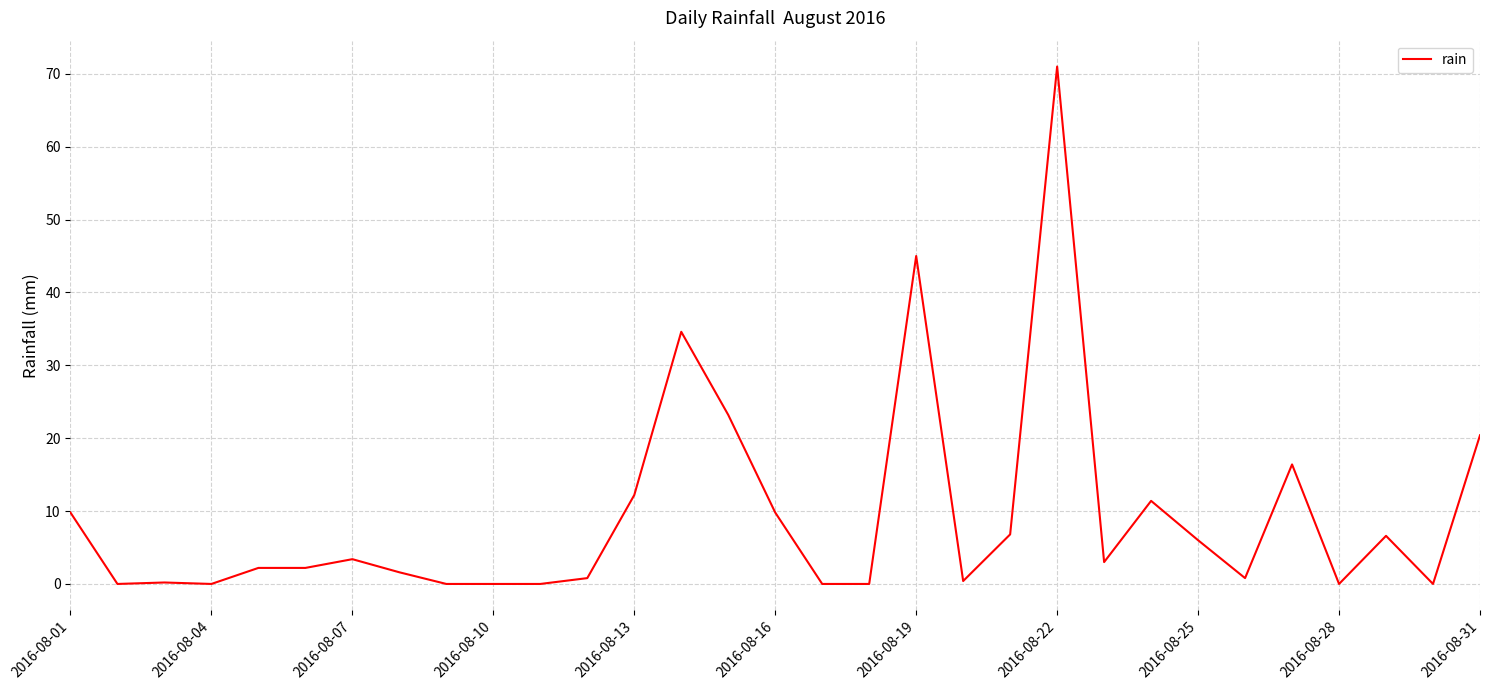

What is the difference between the maximum and minimum values?

71.0